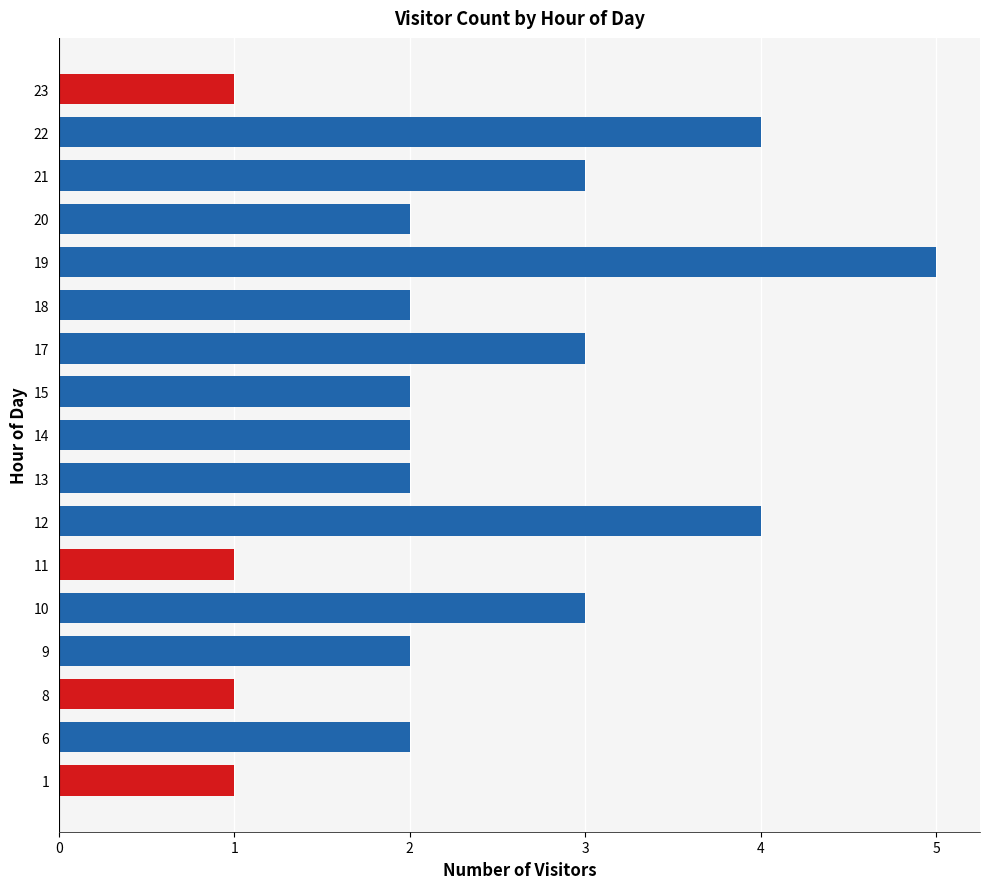

Are the bars horizontal?

Yes